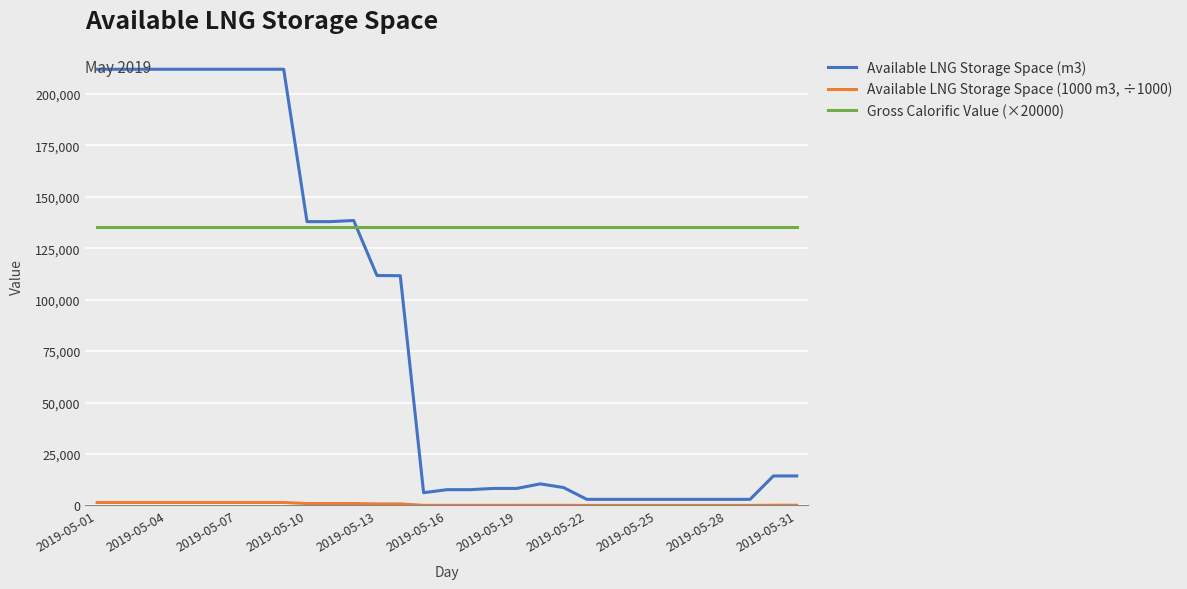

What is the maximum value for Available LNG Storage Space (m3)?

211909.0